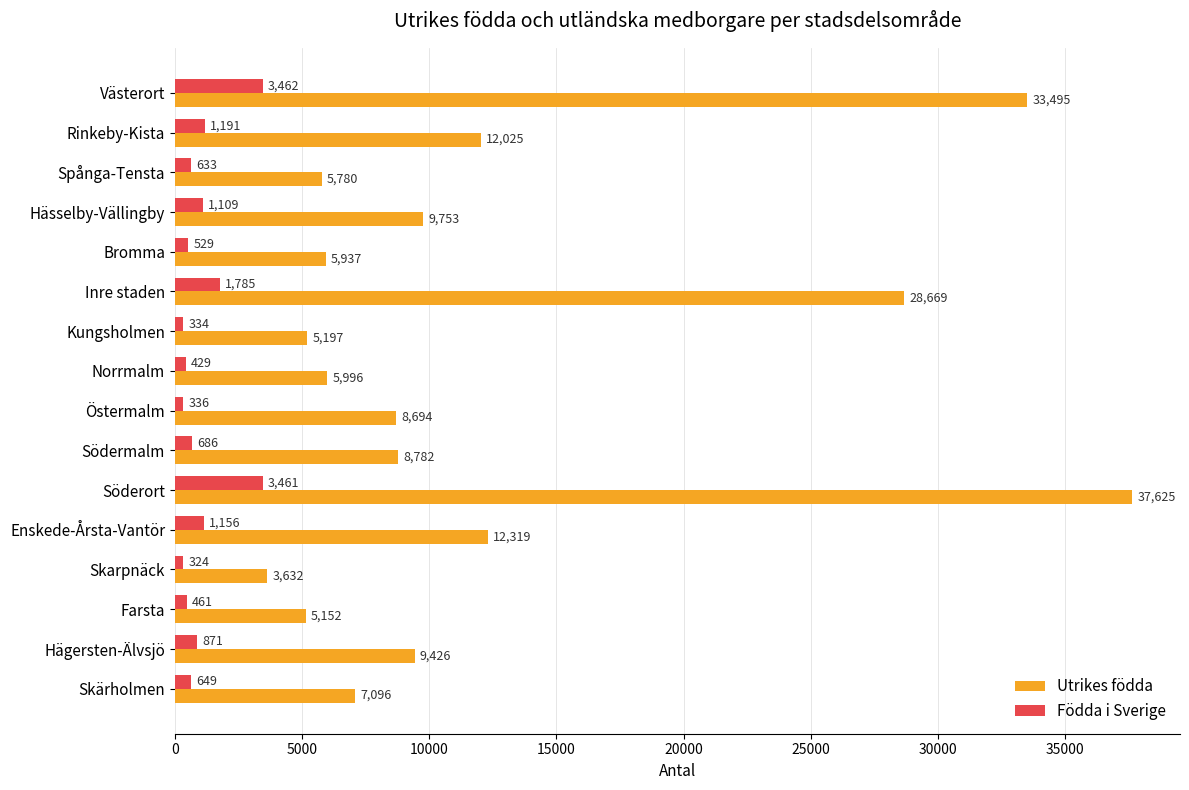

What is the difference between the second highest and minimum values in the Utrikes födda series?

29863